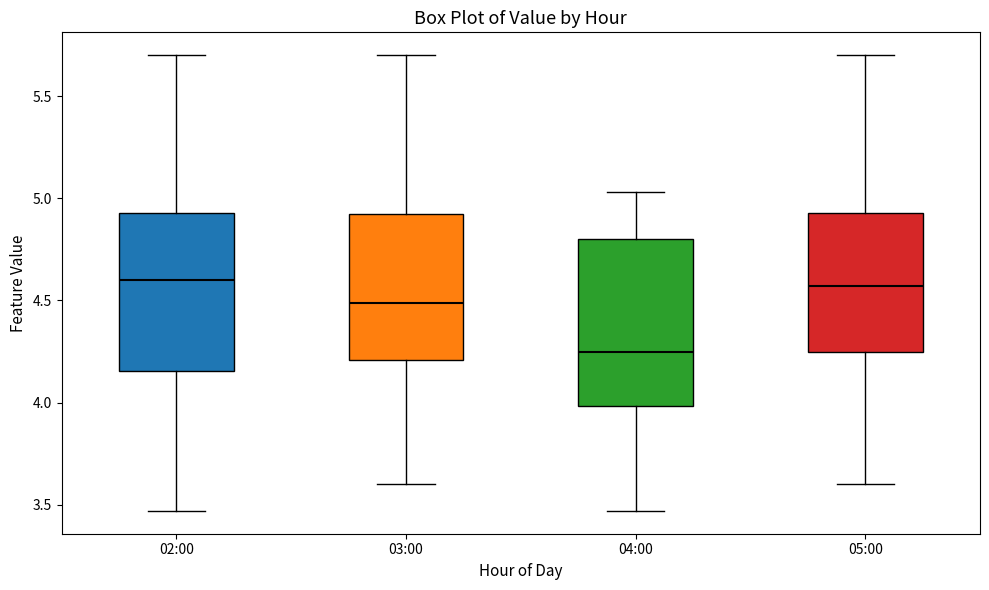

Reading left to right, read every box against the y-axis: the position of its median line, the range the box covers, and the ends of its whiskers. The values are not printed on the chart, so give them approximately, as read against the axis.

02:00: median 4.60, box 4.15 to 4.95, whiskers 3.45 to 5.70
03:00: median 4.50, box 4.20 to 4.90, whiskers 3.60 to 5.70
04:00: median 4.25, box 4.00 to 4.80, whiskers 3.45 to 5.05
05:00: median 4.55, box 4.25 to 4.95, whiskers 3.60 to 5.70